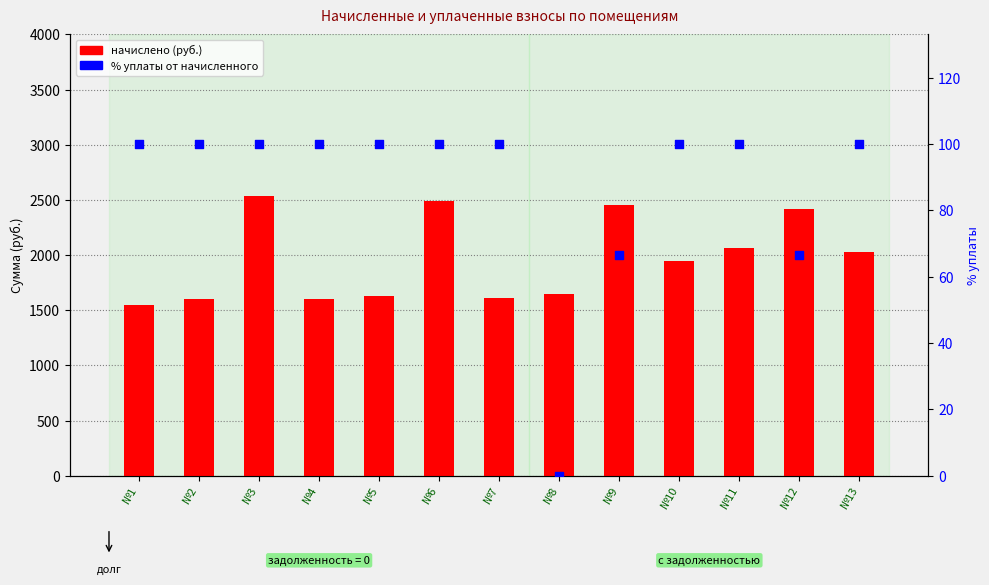

Which series contains the highest Y value?

начислено